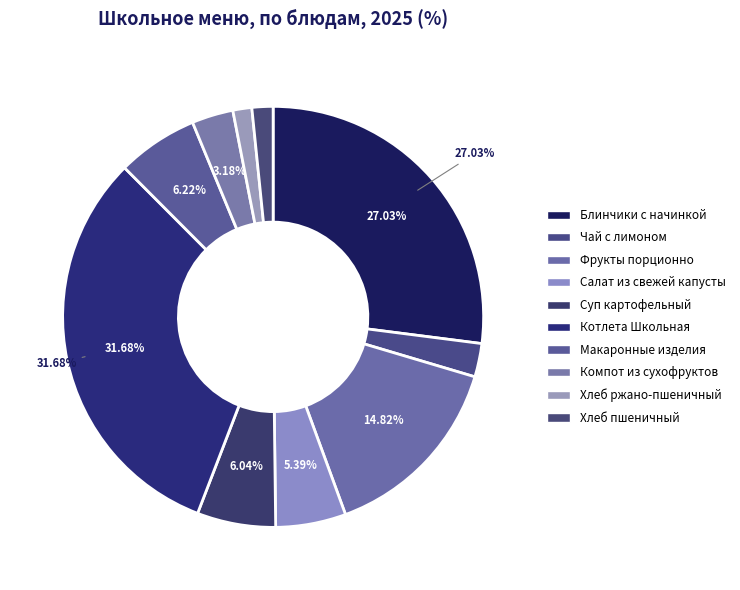

To the nearest percent, what is the difference between the Чай с лимоном and Хлеб пшеничный slice percentages?

1%